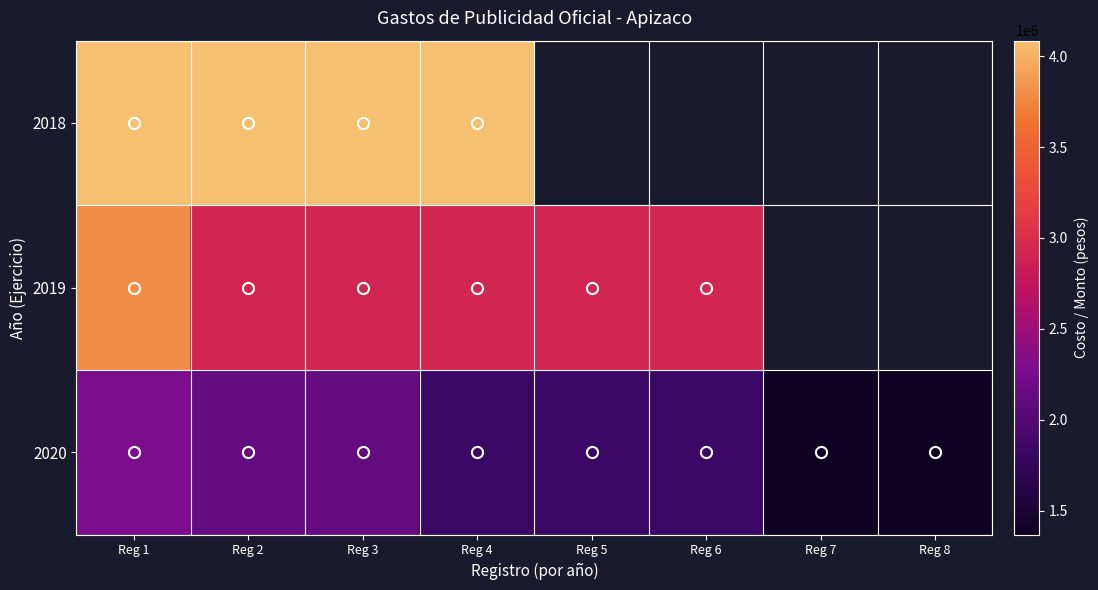

What is the minimum value shown in the chart?

1368419.0